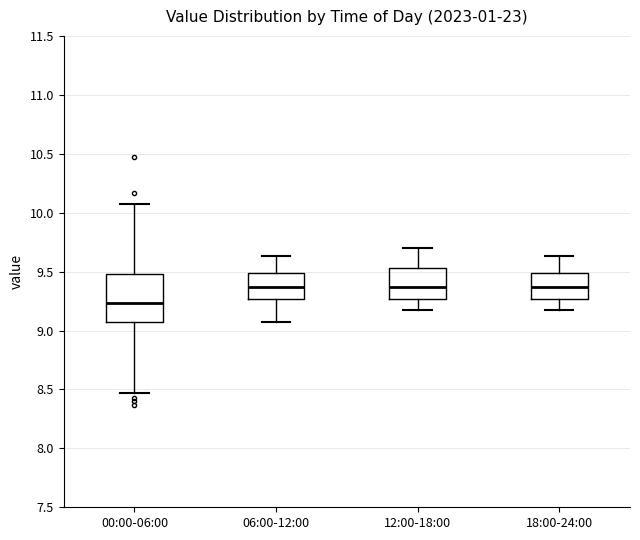

Where does the upper whisker of the box for 18:00-24:00 end on the y-axis? The values are not printed on the chart, so give them approximately, as read against the axis.

9.65